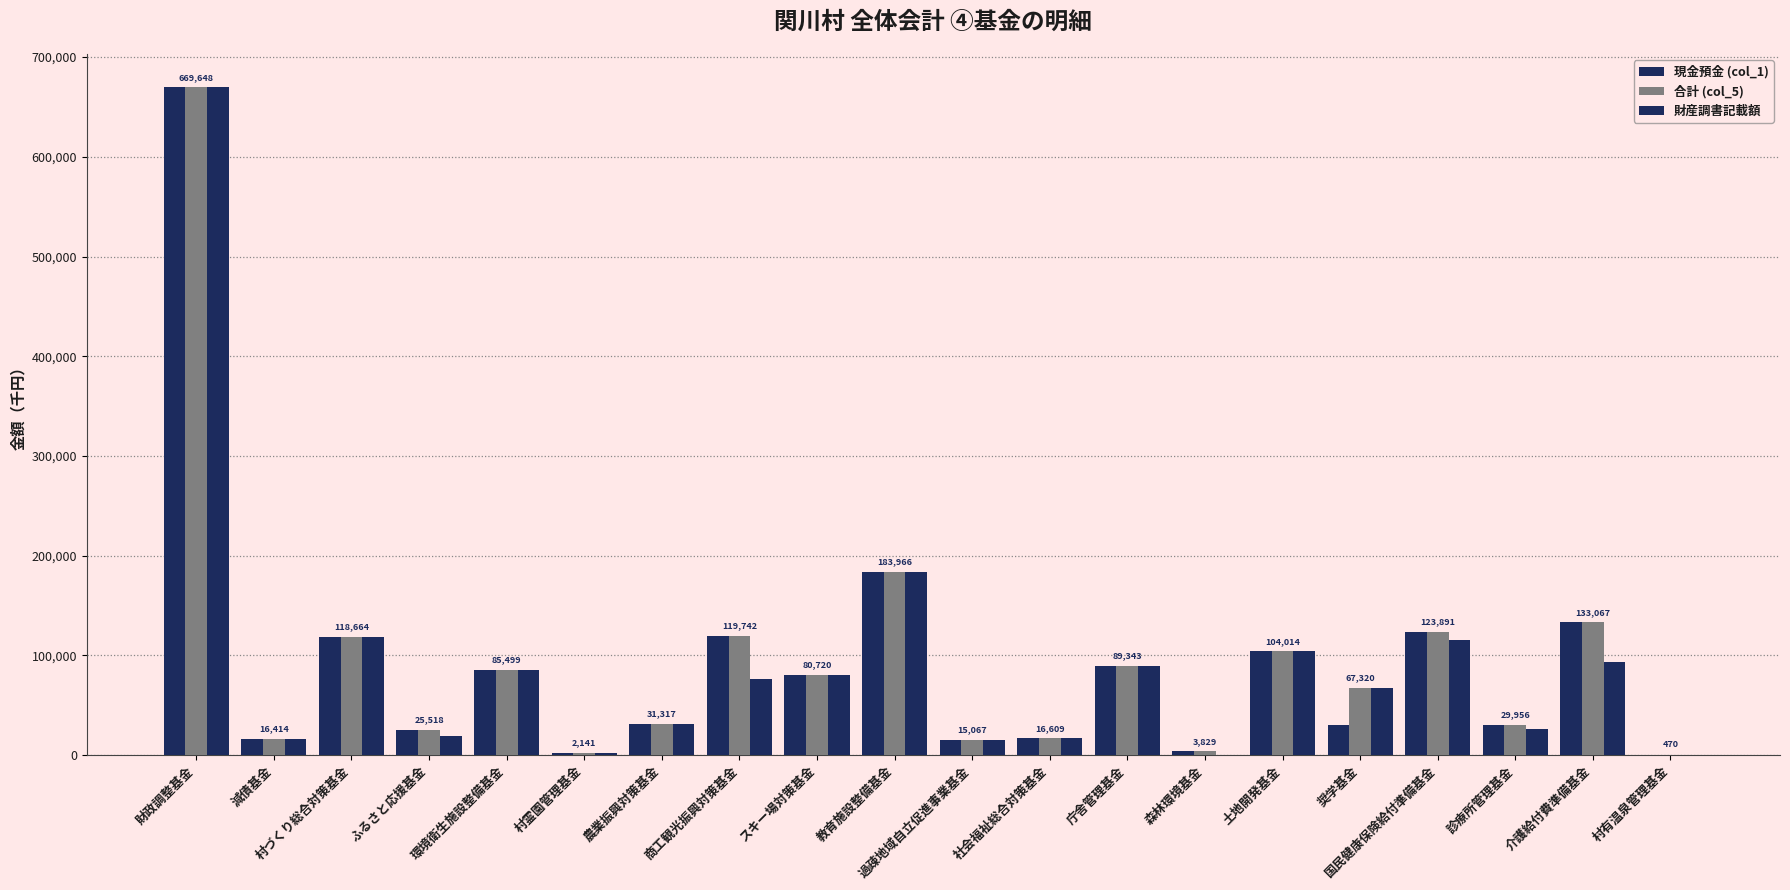

How many categories are shown in the chart?

20